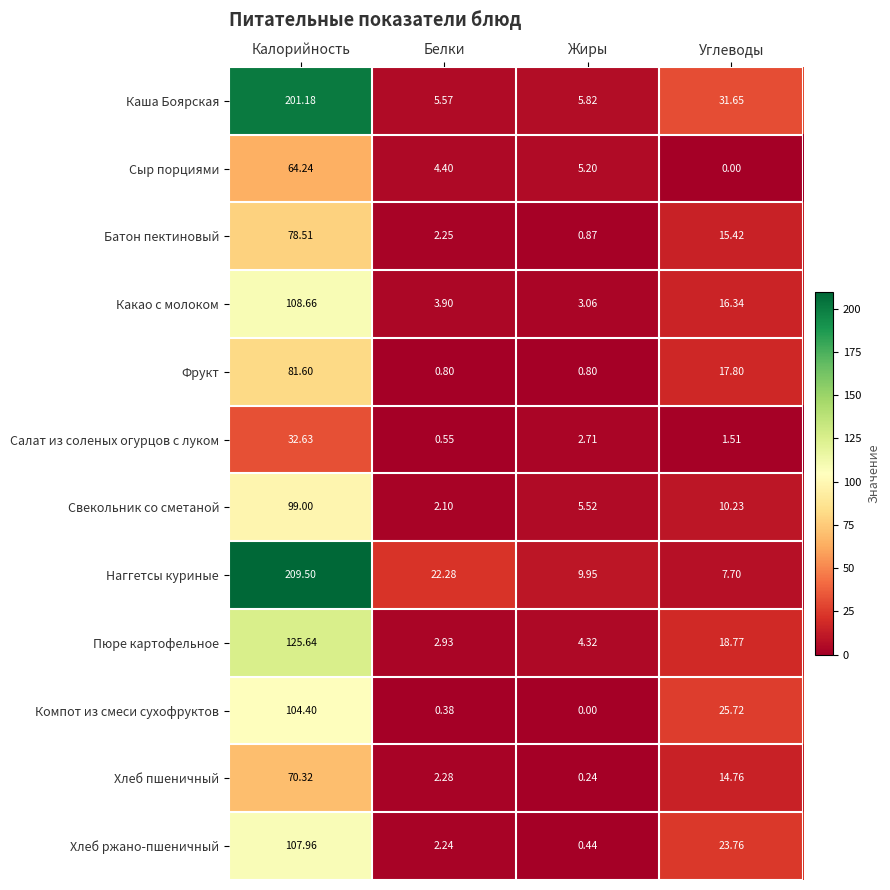

At which label is Наггетсы куриные closest to 108?

Белки